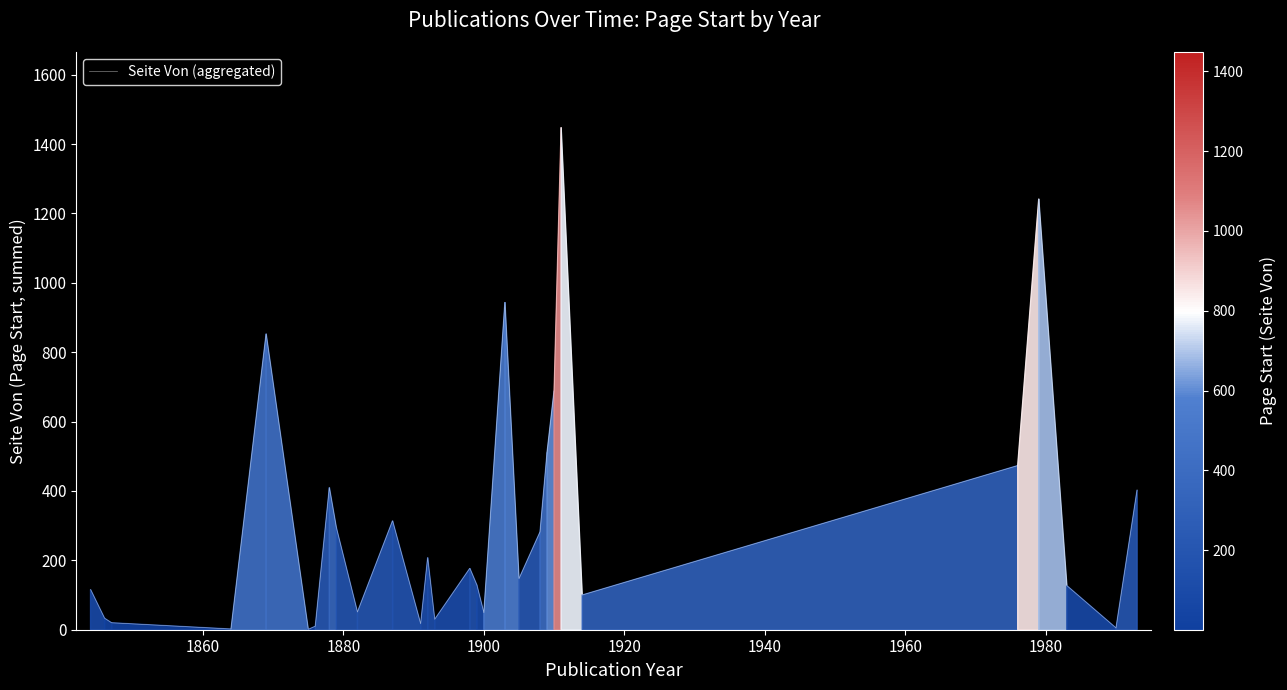

What is the average value?

313